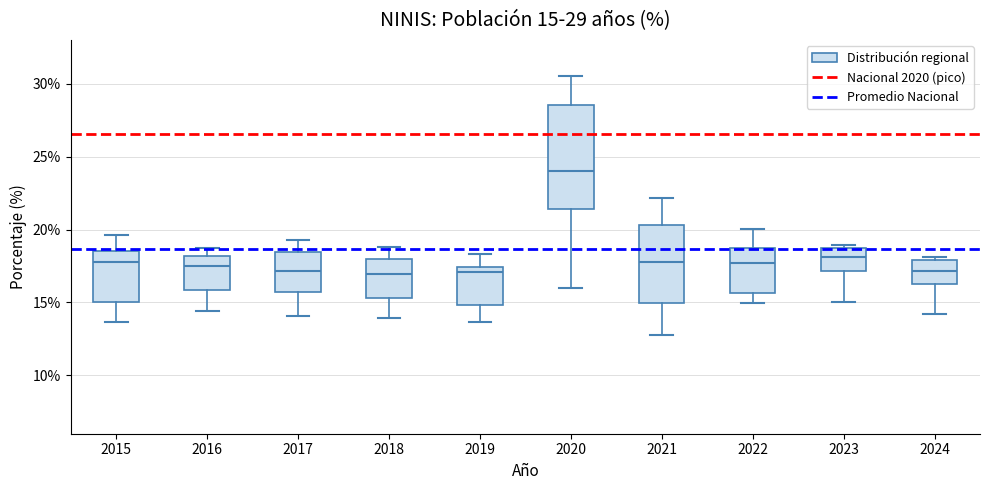

Comparing the boxes themselves (not the whiskers), which one is the tallest?

2020